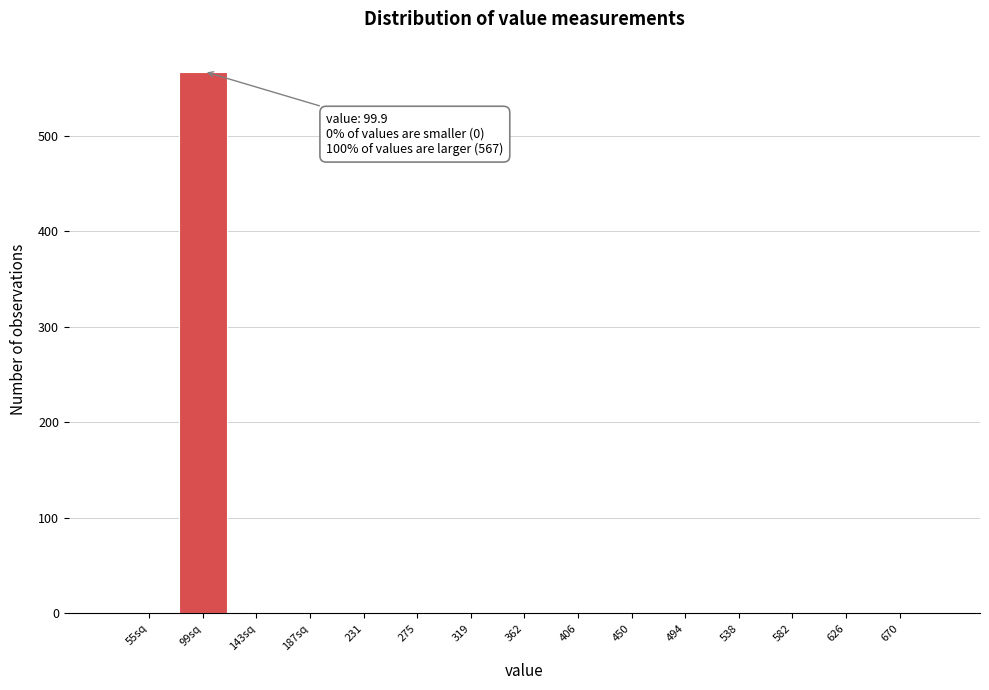

Reading left to right, what are all the values shown in this chart?

55sq=0	99sq=567	143sq=0	187sq=0	231=0	275=0	319=0	362=0	406=0	450=0	494=0	538=0	582=0	626=0	670=0